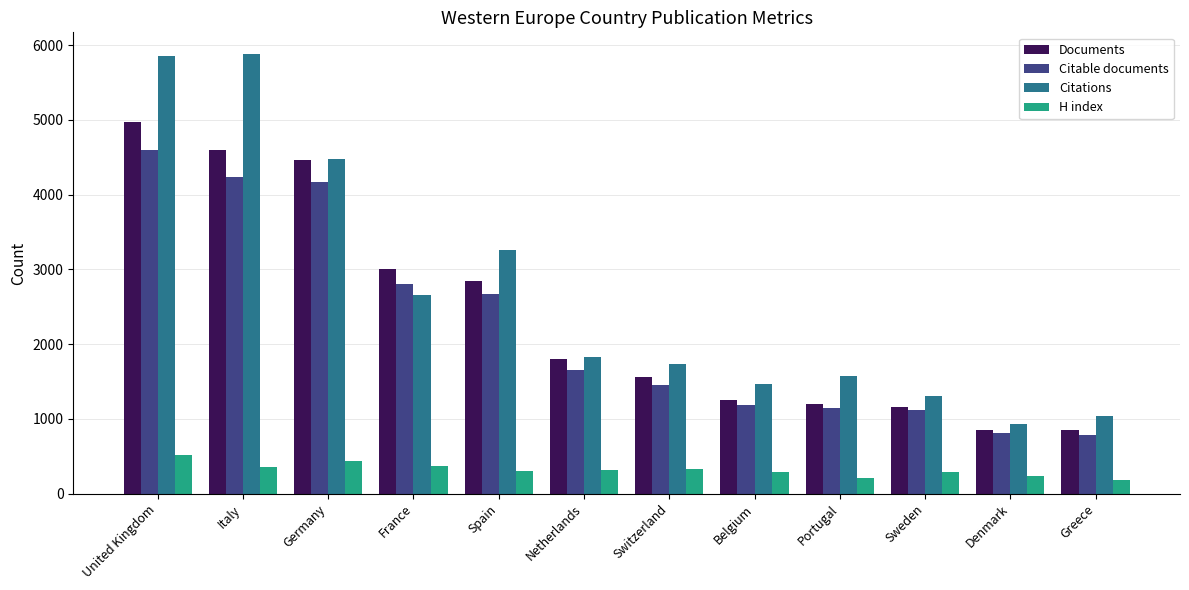

What are all the series names shown in the legend?

Documents, Citable documents, Citations, H index